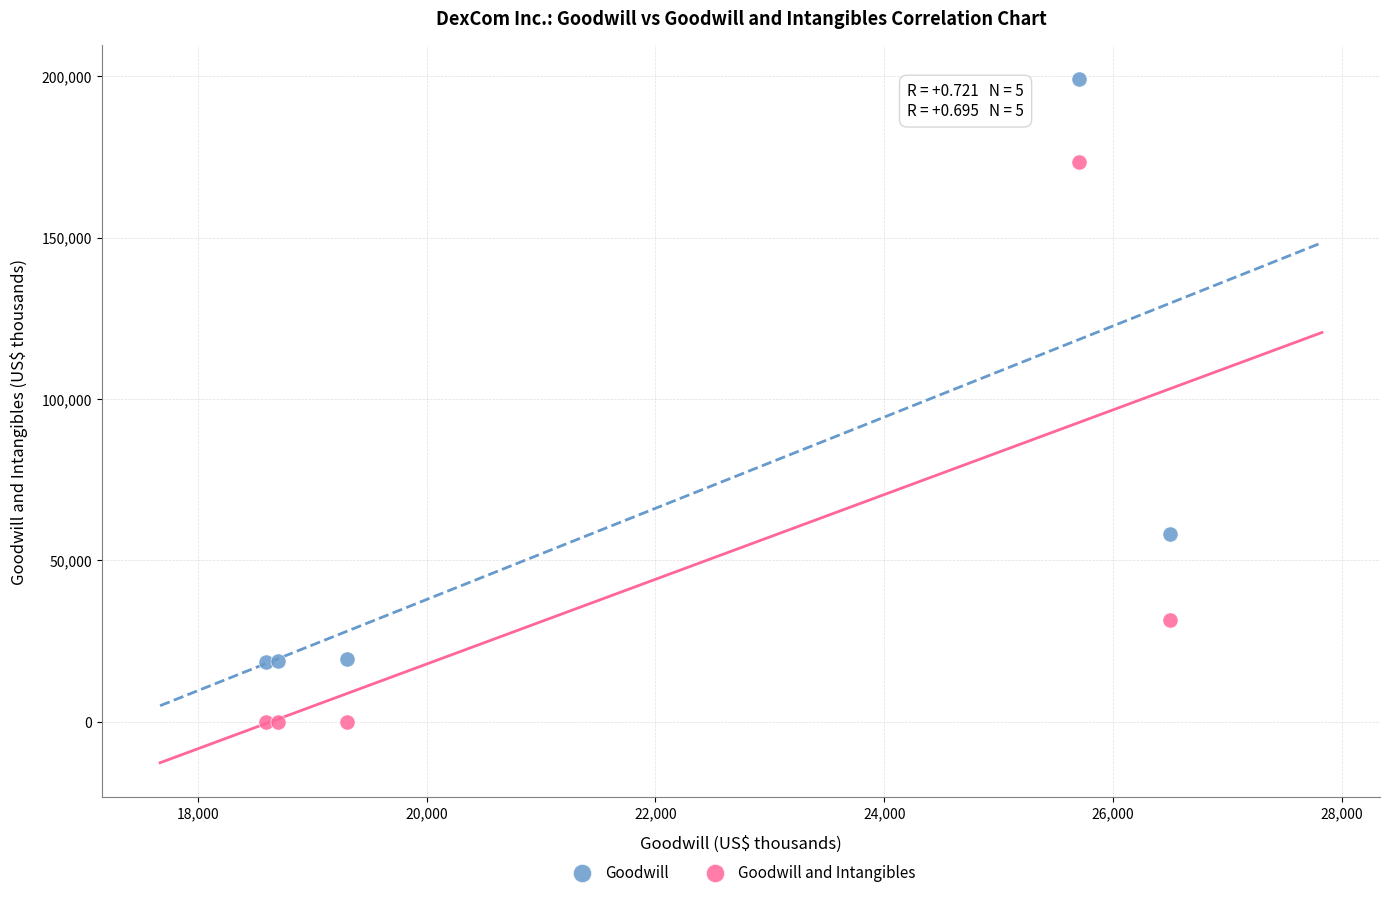

In the Goodwill series, what Y value is closest to 108800?

58000